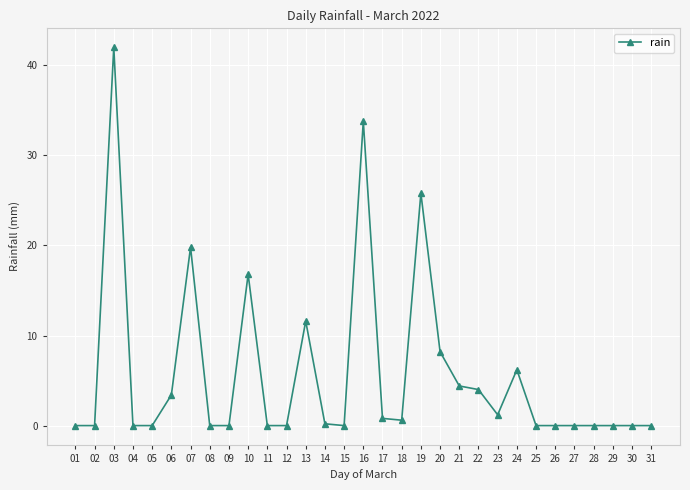

What is the value of the 19th point from the left?

25.8